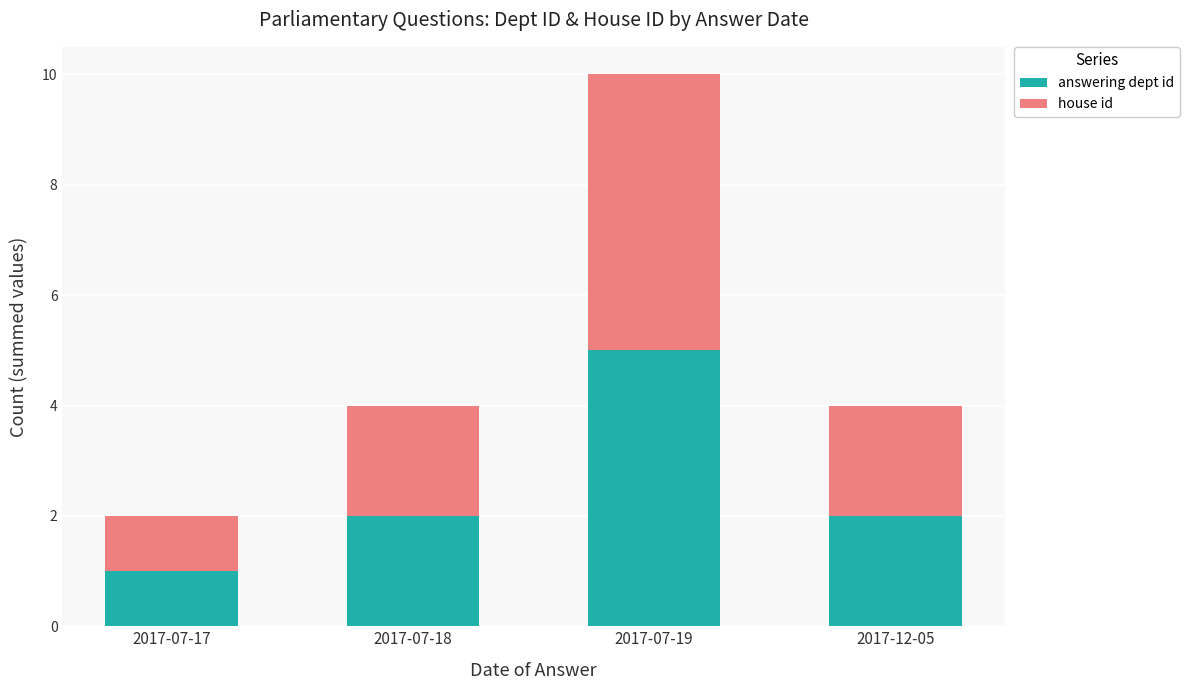

At which category is the sum across all series the highest?

2017-07-19